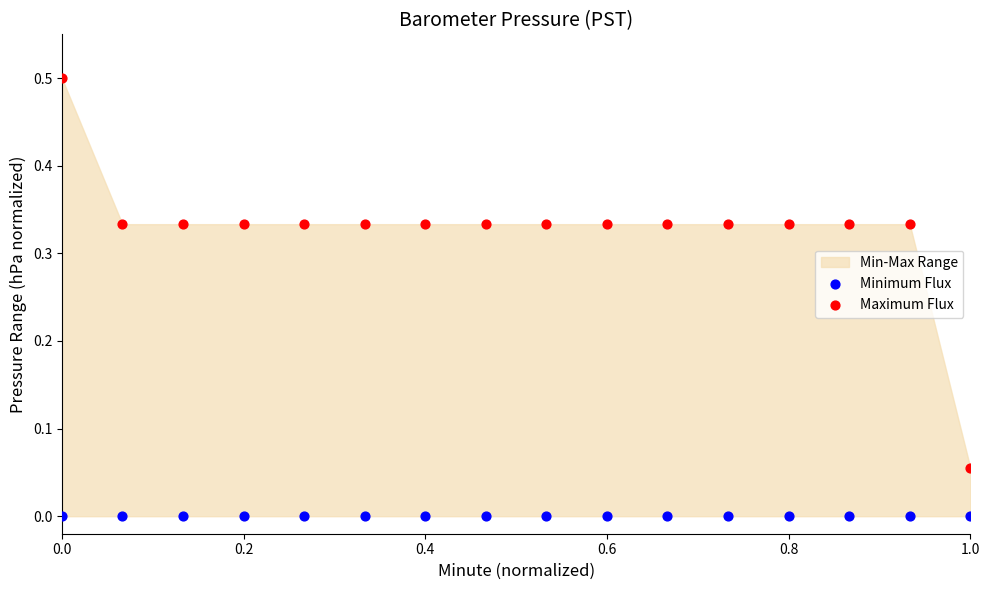

Which series reaches the minimum Y coordinate?

Minimum Flux